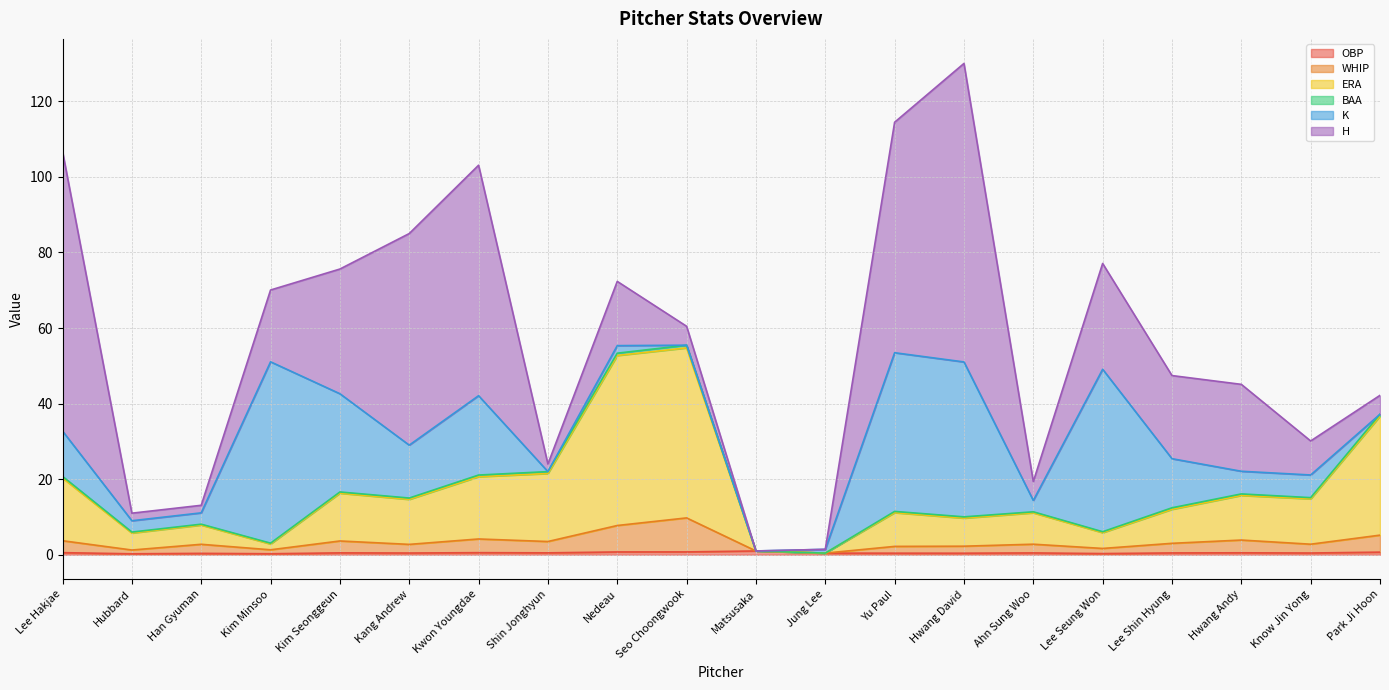

What is the average value of the OBP series?

0.5